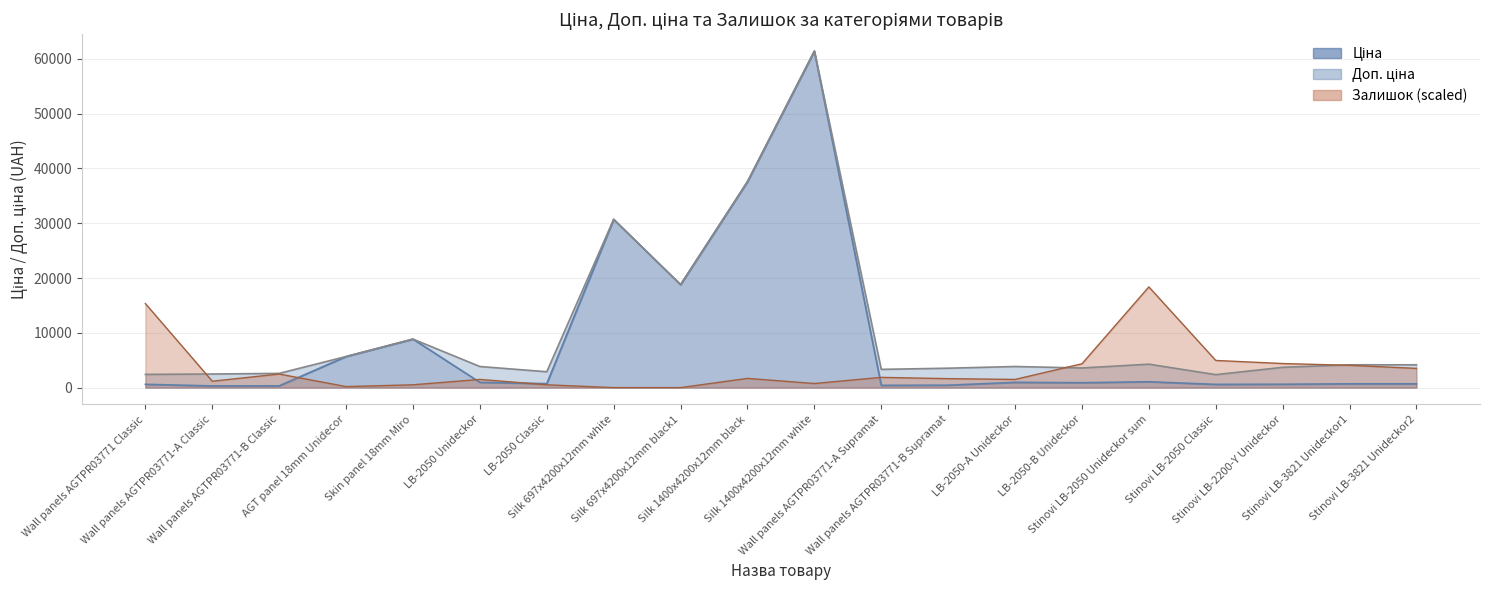

Reading right to left, extract all data points from this chart.

Ціна: 694.3	694.3	617.0	591.6	1069.8	895.9	963.5	443.1	416.6	61434.3	37593.6	18796.8	30717.1	724.5	963.5	8856.7	5673.8	324.8	310.3	603.7
Доп. ціна: 4165.6	4165.6	3701.9	2366.5	4279.1	3583.6	3854.0	3545.0	3332.5	61434.3	37593.6	18796.8	30717.1	2897.8	3854.0	8856.7	5673.8	2598.3	2482.4	2414.8
Залишок: 3508.3	4069.6	4397.1	4958.4	18383.5	4350.3	1496.9	1637.2	1871.1	748.4	1684.0	0.0	0.0	514.6	1496.9	514.6	187.1	2479.2	1169.4	15343.0